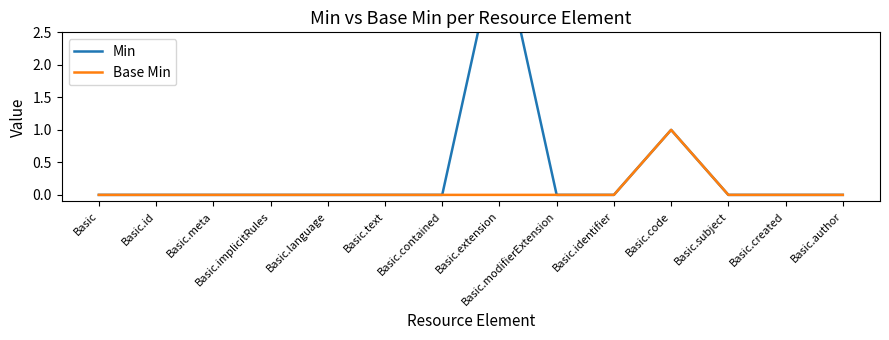

At which category does the chart reach its minimum across all series?

Basic